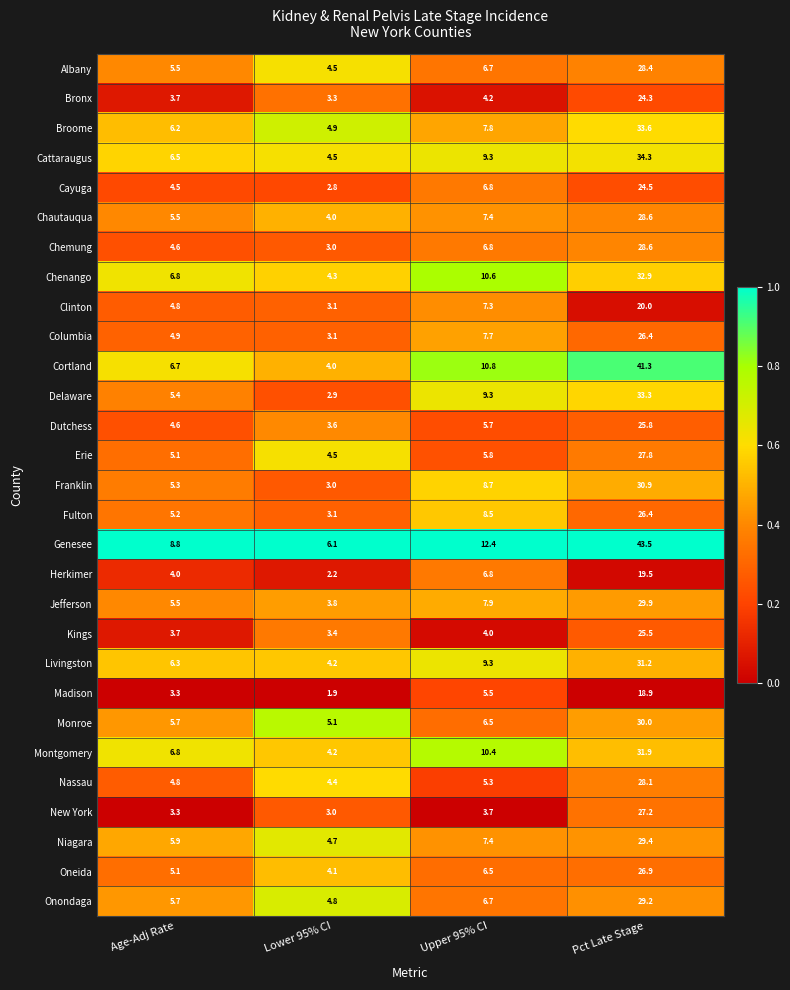

Is it true that Oneida equals 26.9 at Pct Late Stage?

True